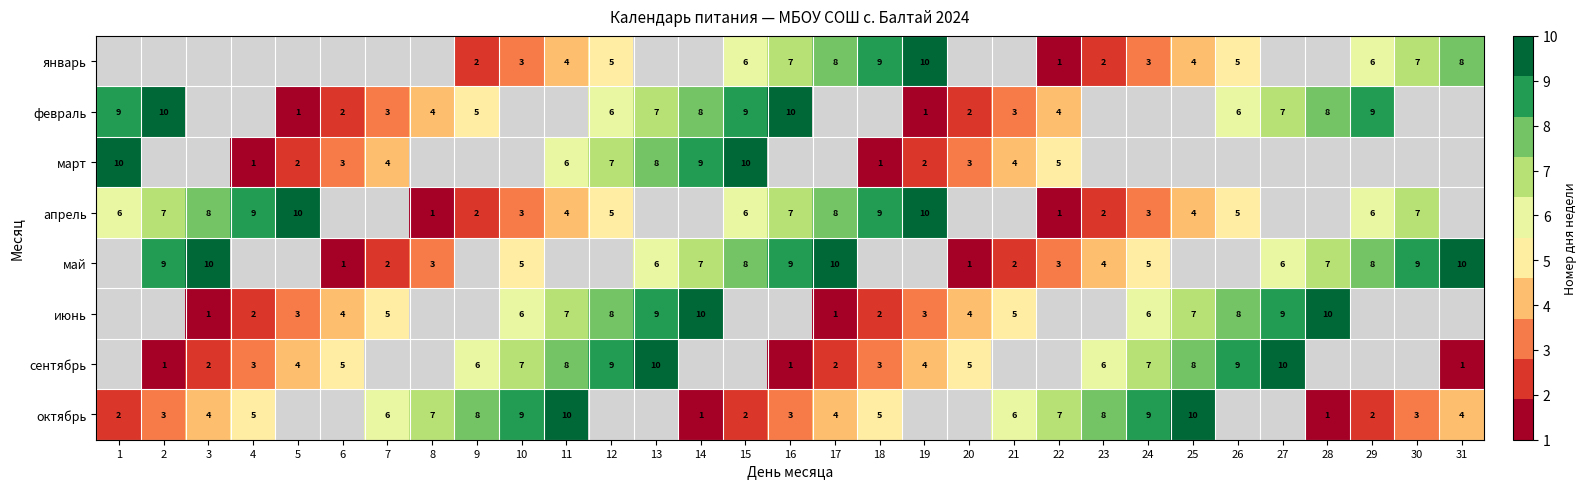

Is it true that февраль equals 11 at 14?

False